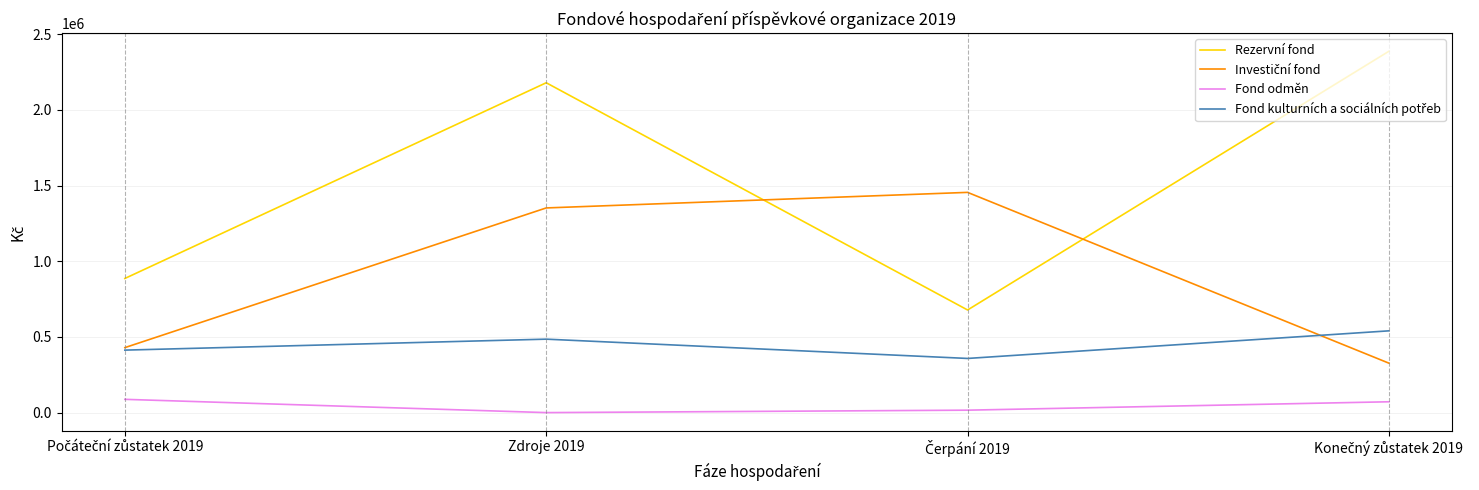

Which series has the widest spread of values?

Rezervní fond